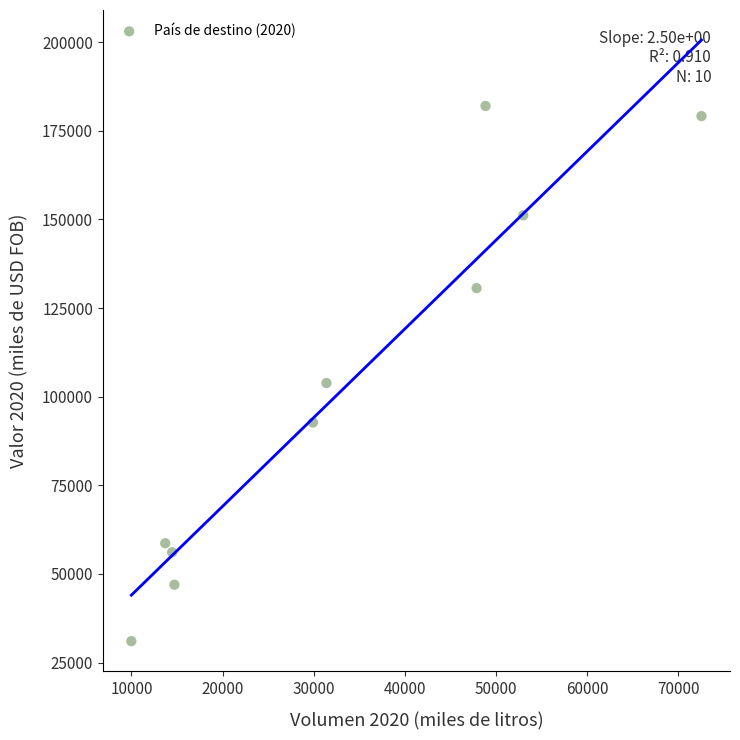

What Y value in the scatter plot is closest to 106518?

103845